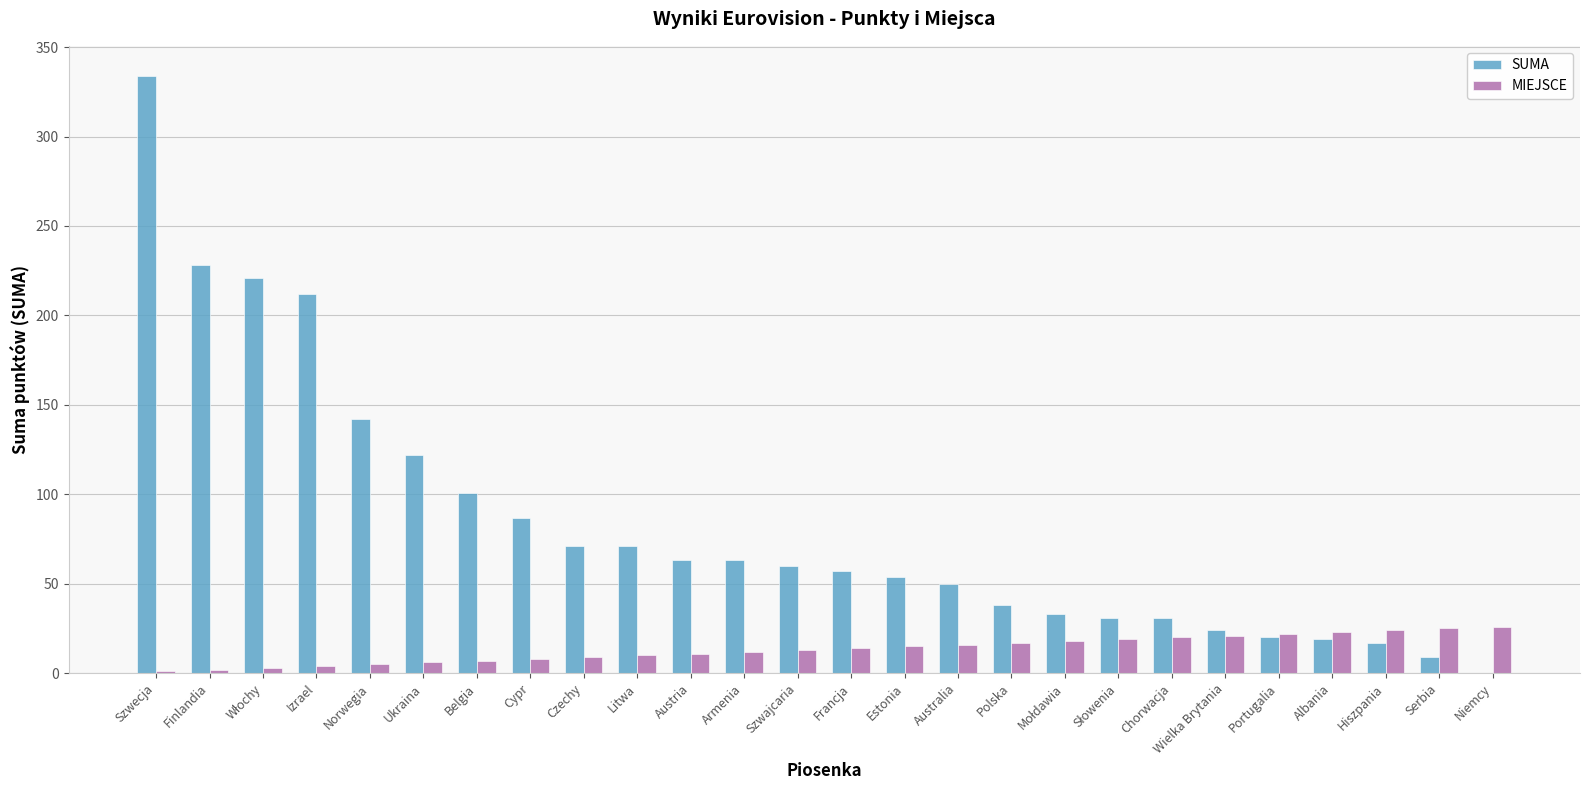

What is the greatest value displayed?

334